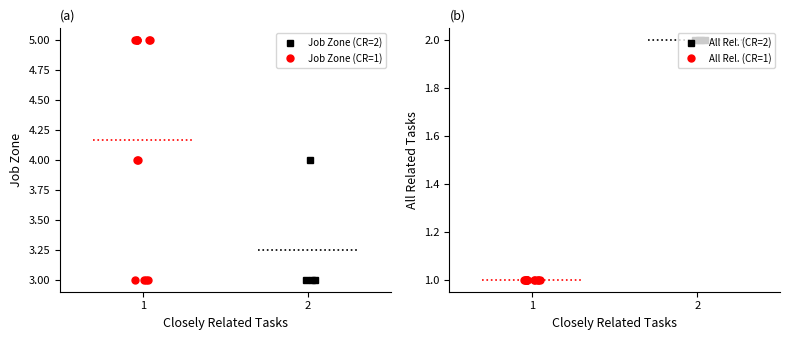

How many lines are shown in the chart?

2